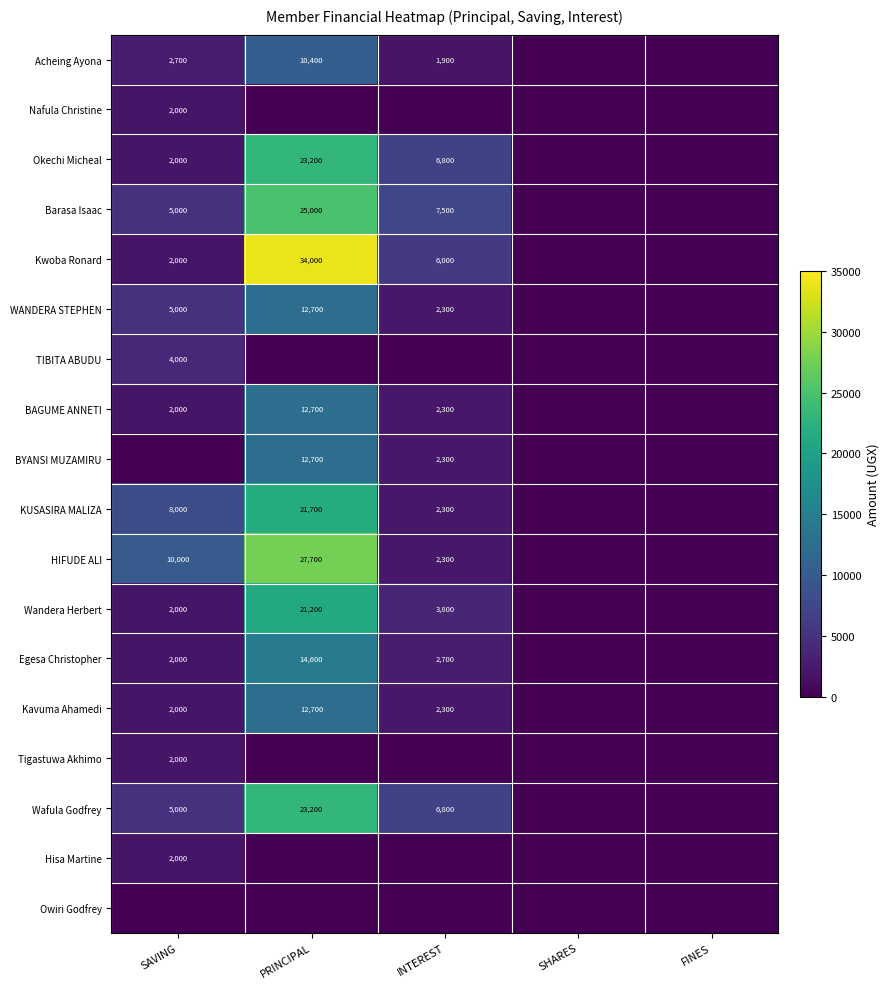

The value of Acheing Ayona at INTEREST is 1900. True or false?

True